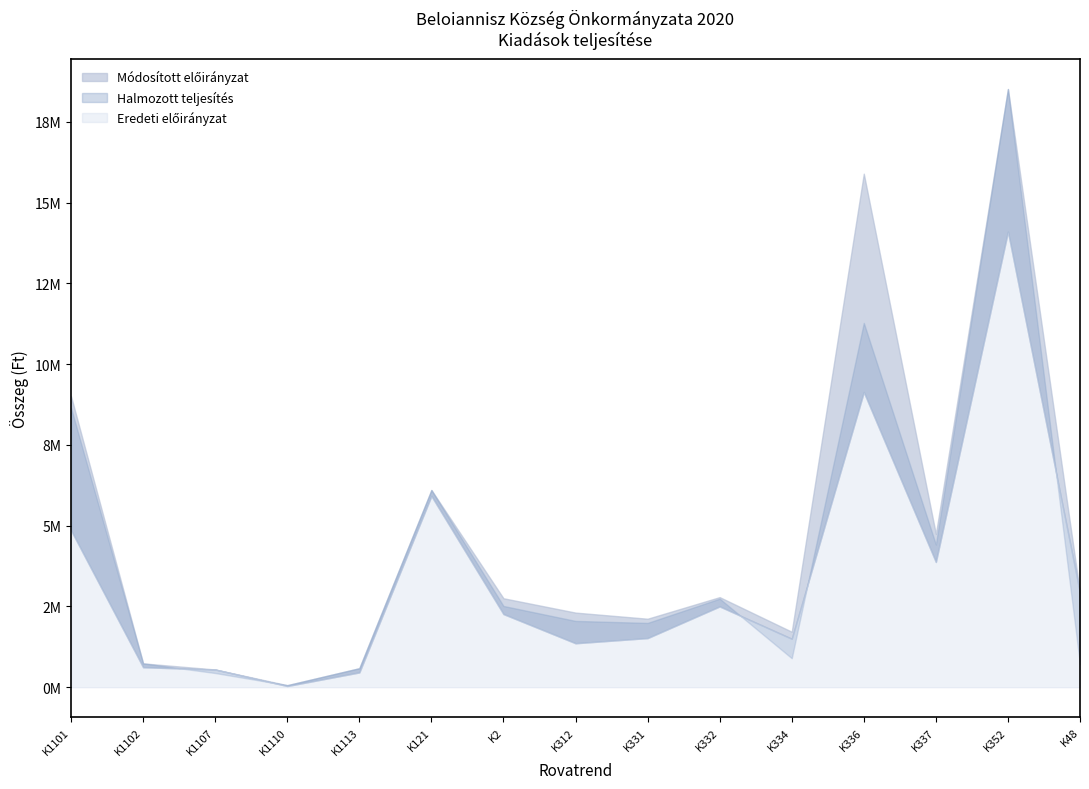

Which series has the largest total across all categories?

Módosított előirányzat